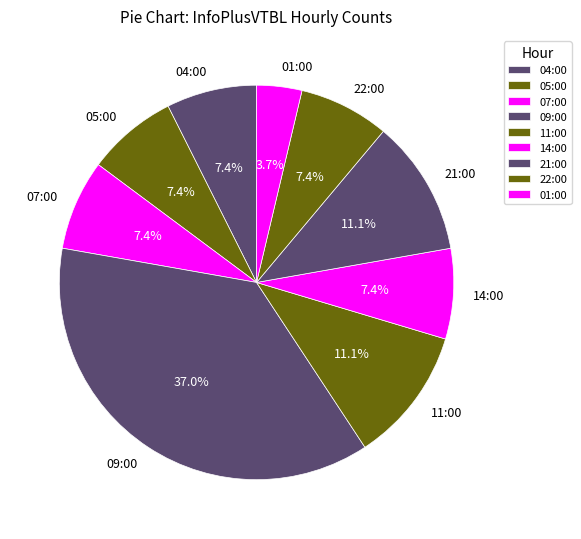

What is the ratio of the value at 14:00 to the value at 01:00?

2.0